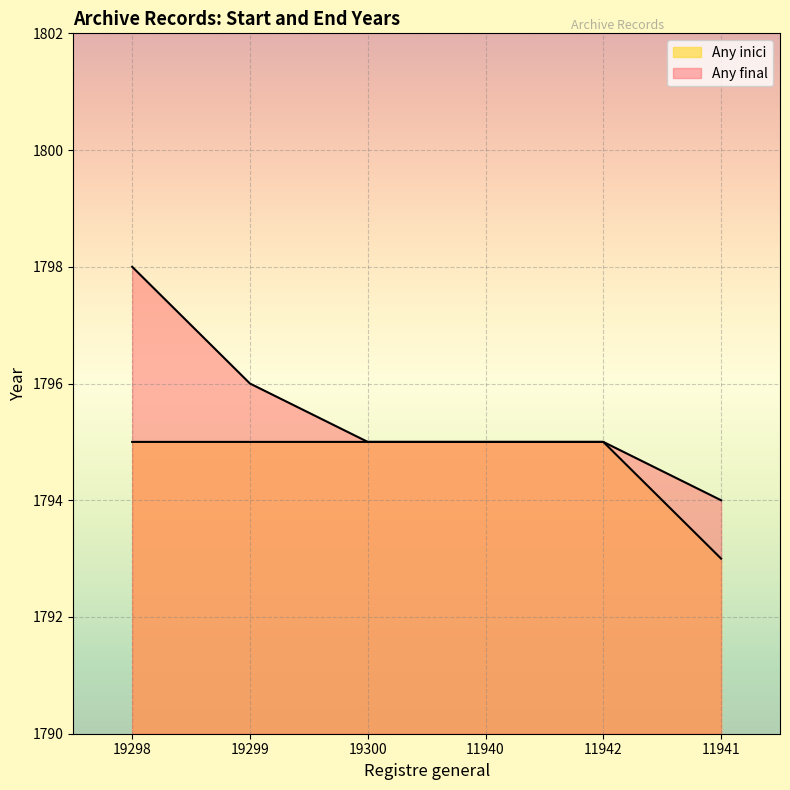

Rank the categories by Any inici value from highest to lowest.

19298, 19299, 19300, 11940, 11942, 11941